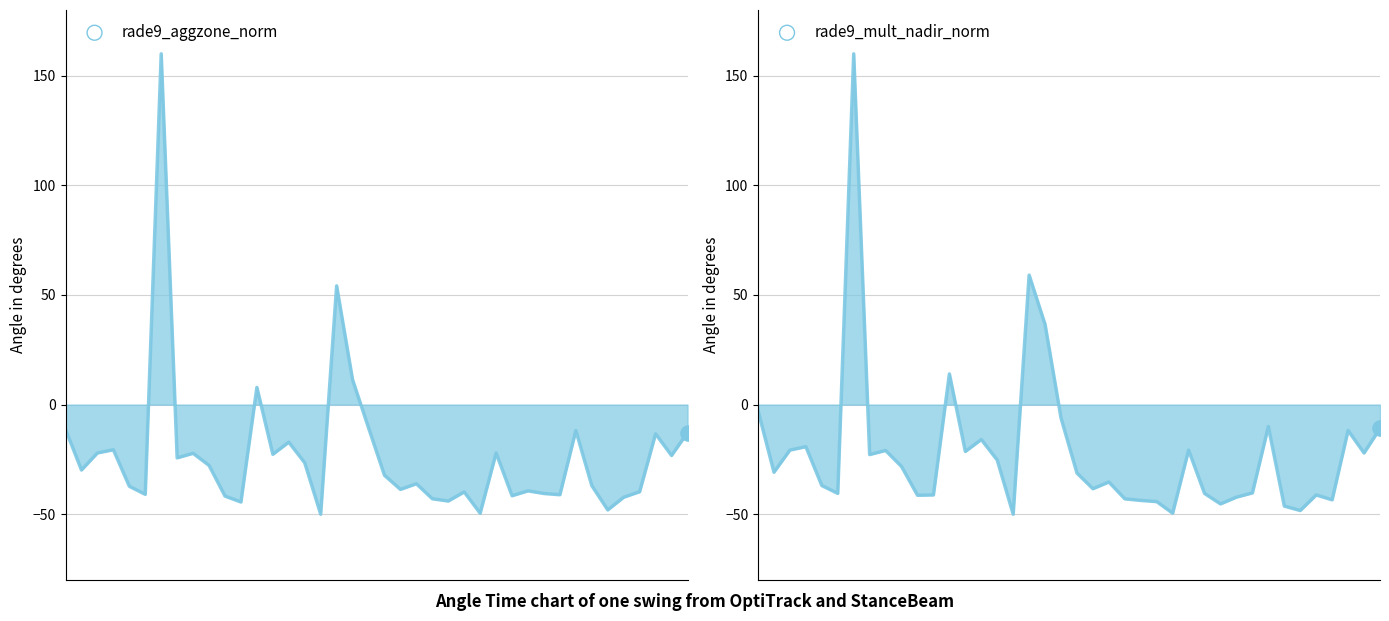

Which series has the largest total across all categories?

rade9_mult_nadir_norm